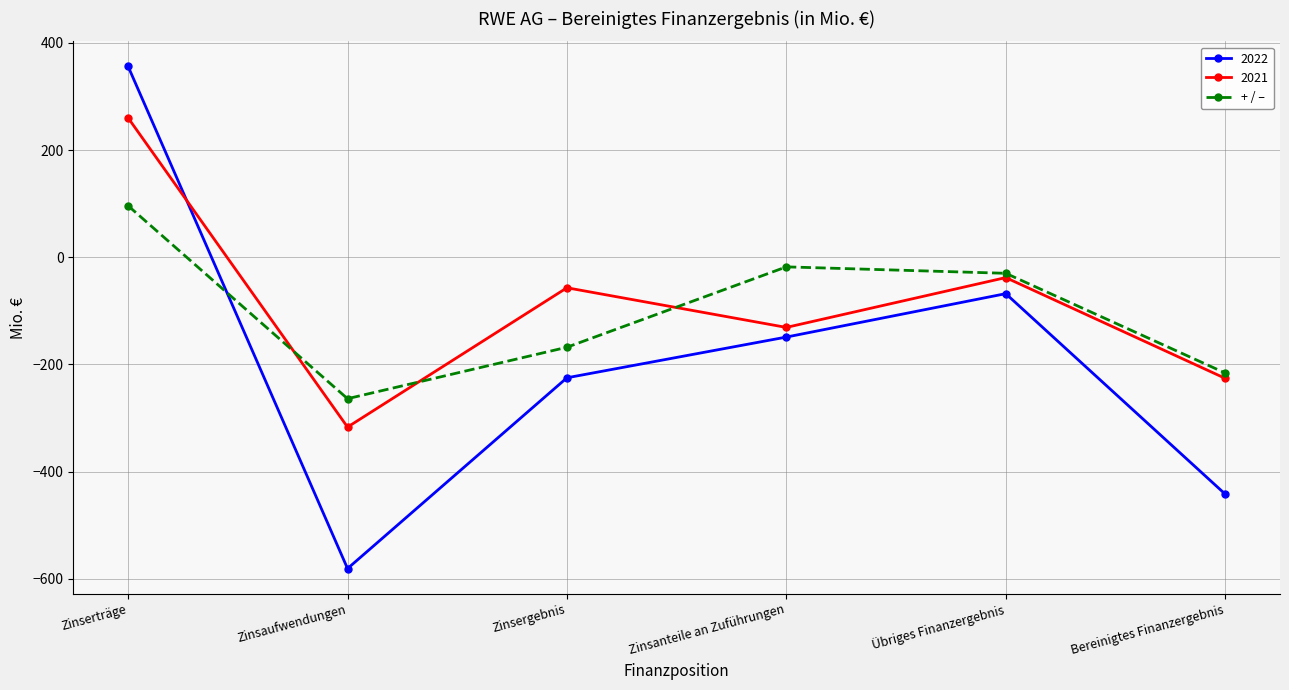

What value does the 2021 series have at Übriges Finanzergebnis?

-38